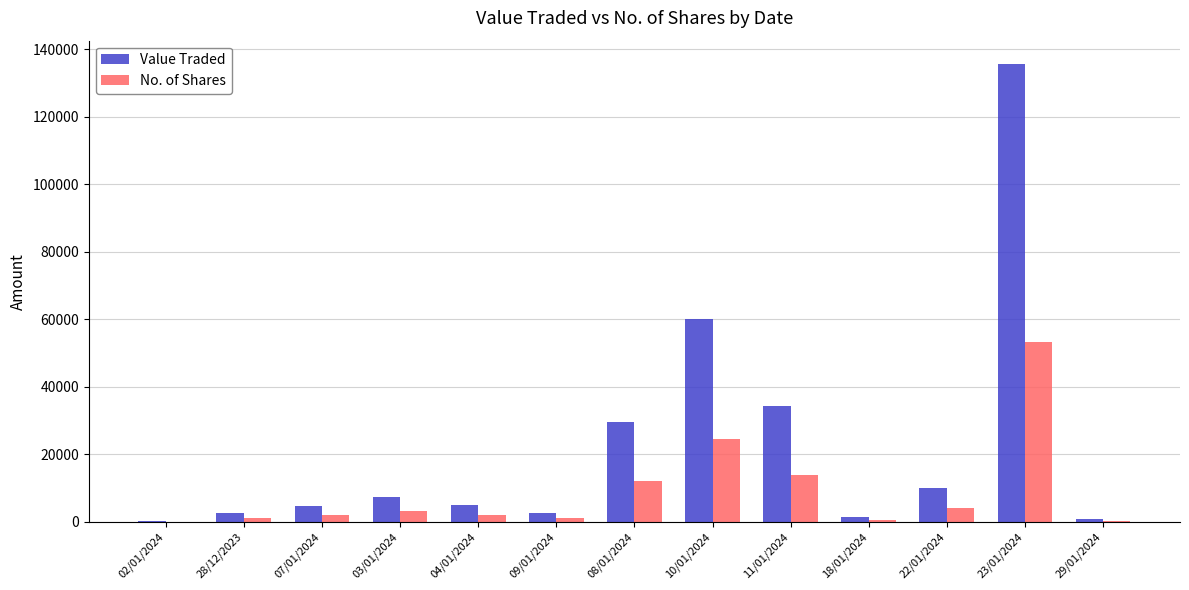

What is the difference between the No. of Shares values at 02/01/2024 and 10/01/2024?

24455